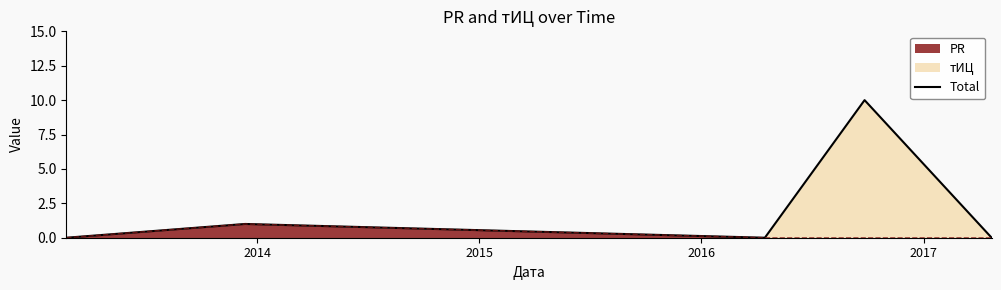

At which category does the chart reach its minimum across all series?

2013